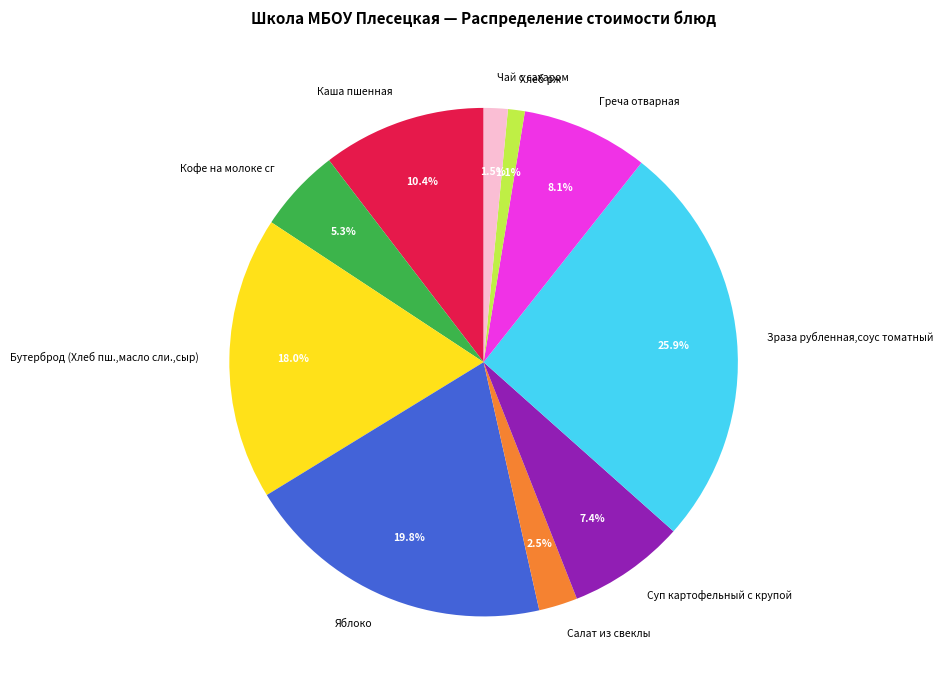

What is the largest slice in the pie chart?

Зраза рубленная,соус томатный